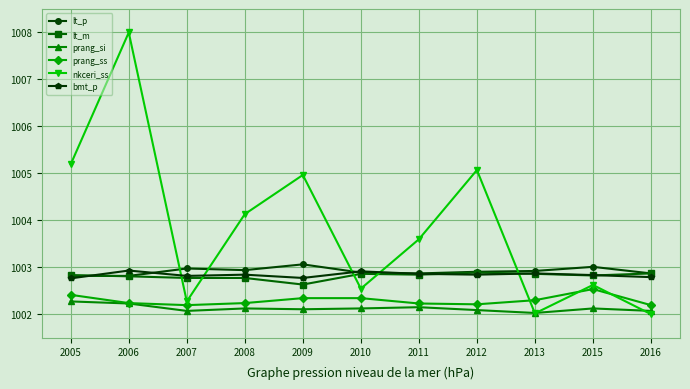

The bmt_p series shows 1002.8 at 2015. True or false?

True